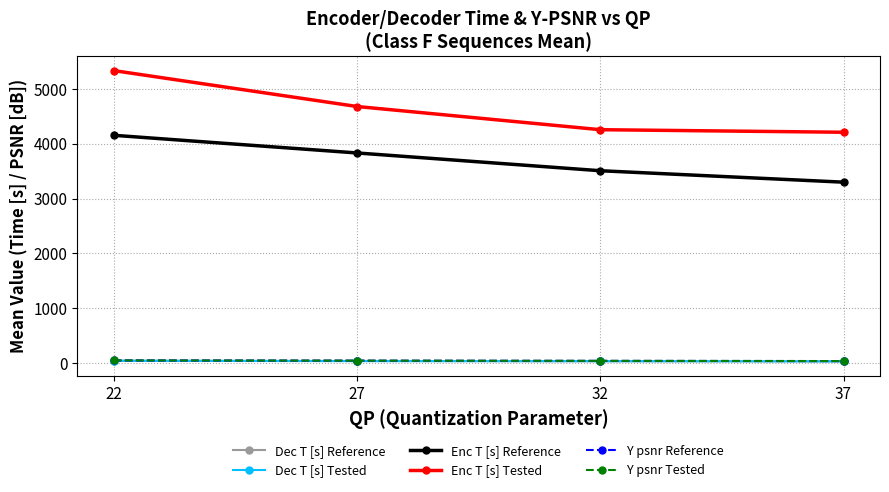

What is the value of the Enc T [s] Tested point at the 3rd from the left?

4252.6